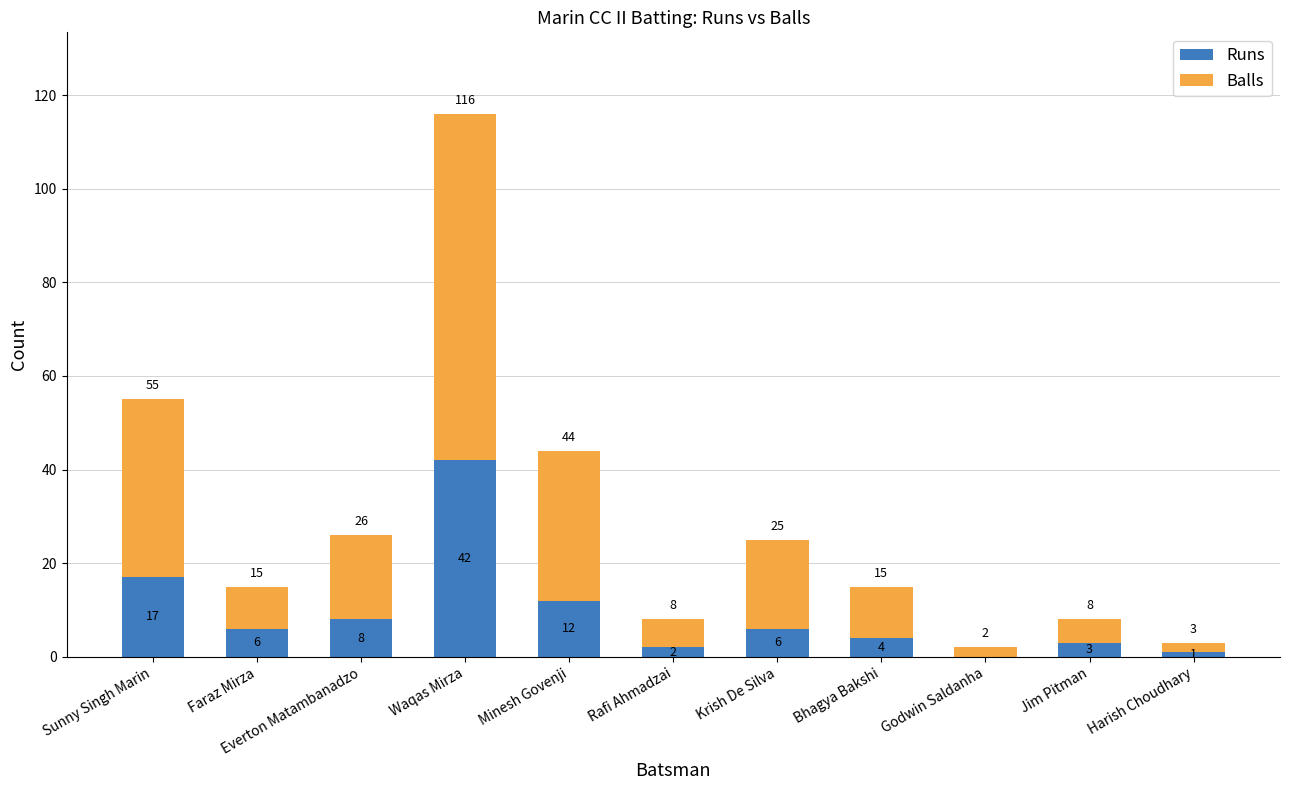

How many series are shown in this chart?

2